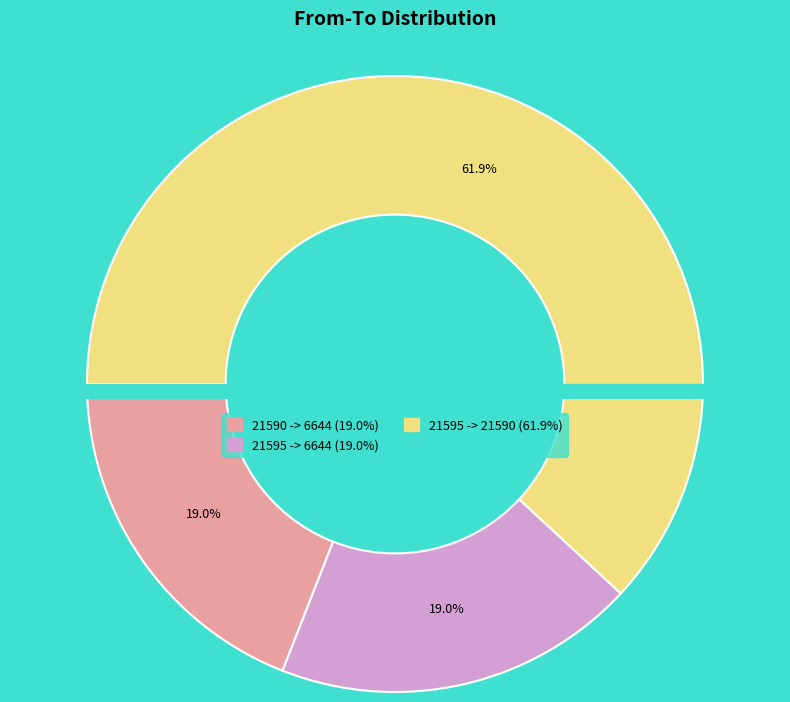

Is it true that 21595 is 52% of the pie?

False